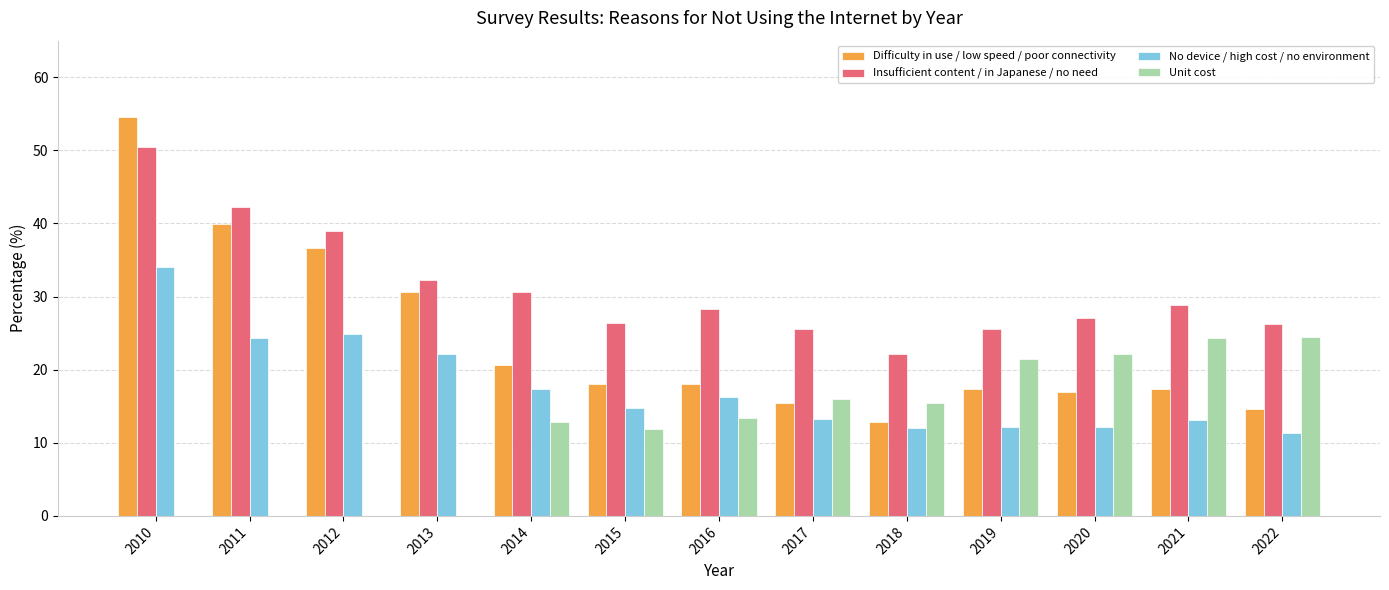

What is the sum of all Difficulty in use / low speed / poor connectivity values?

313.3